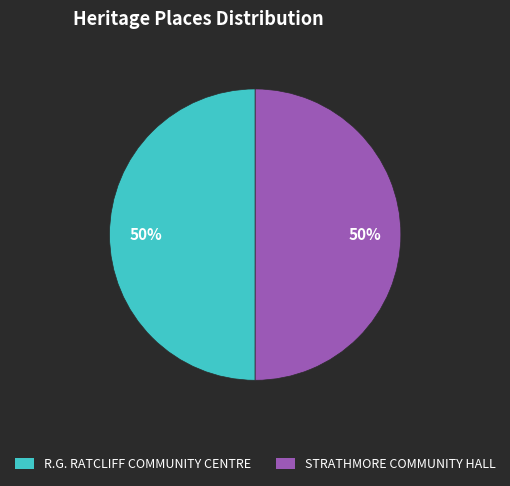

What is the ratio of the value at STRATHMORE COMMUNITY HALL to the value at R.G. RATCLIFF COMMUNITY CENTRE?

1.0